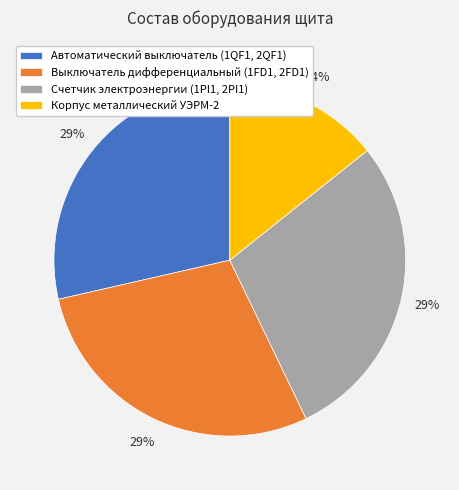

Is it true that Выключатель дифференциальный (1FD1, 2FD1) is 29% of the pie?

True